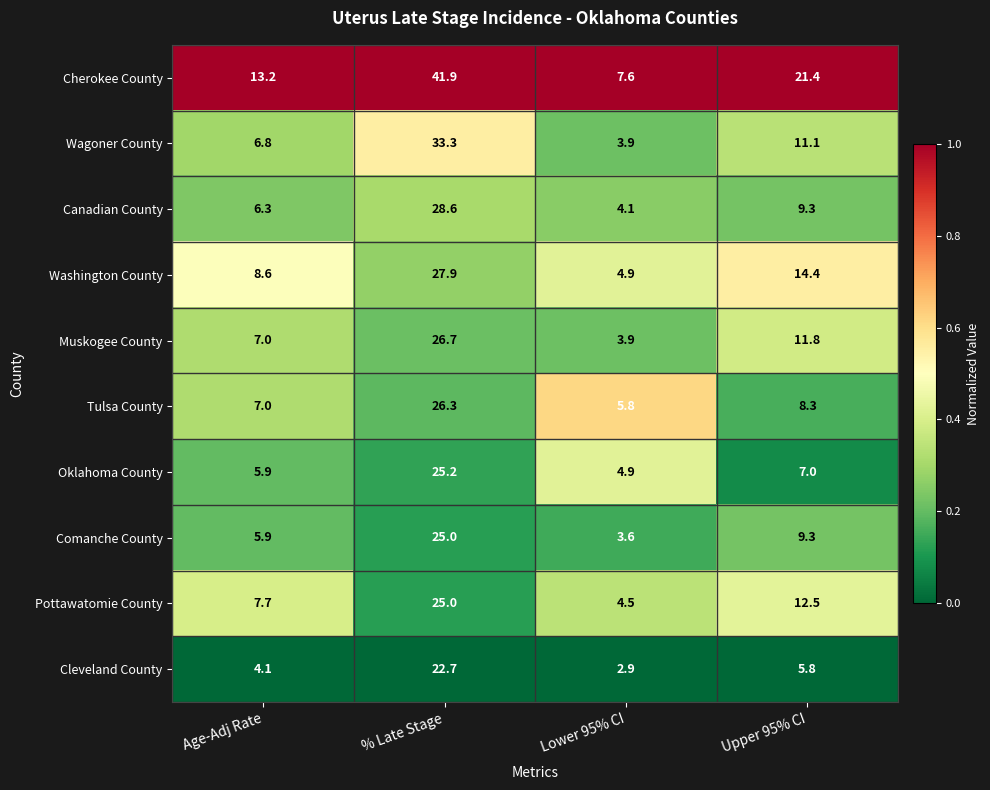

What is the sum of the Cleveland County values at Lower 95% CI and % Late Stage?

25.6